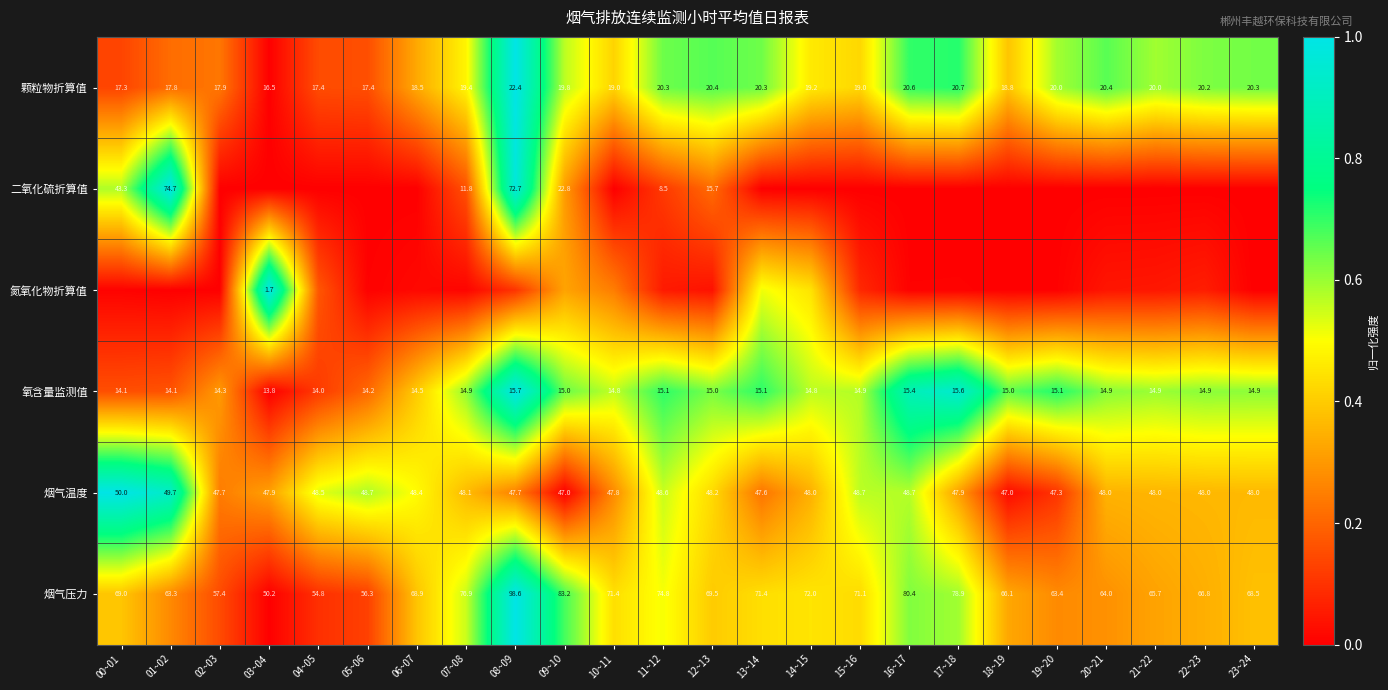

At which category is the sum across all series the highest?

08~09